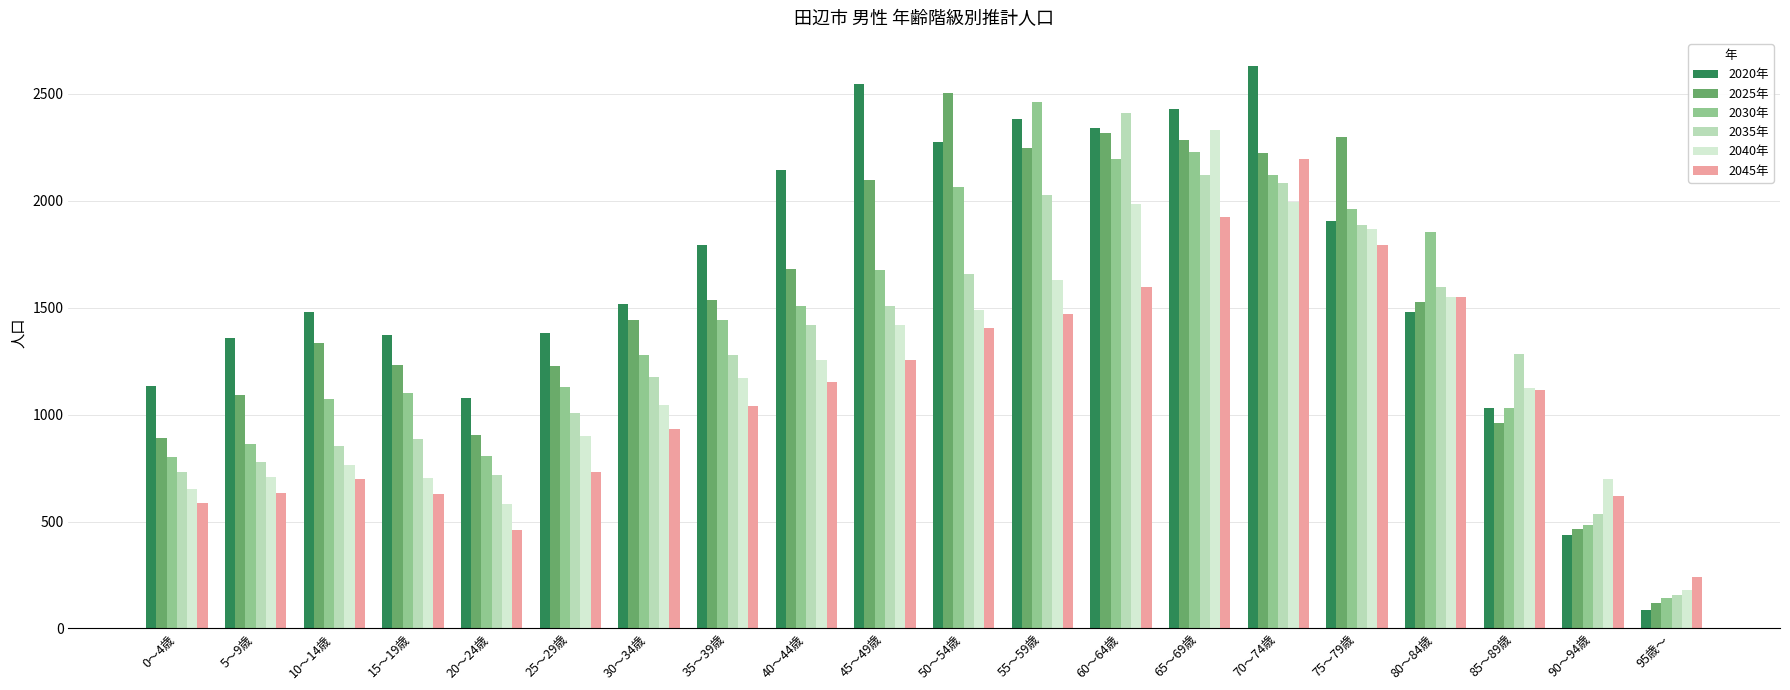

Does the chart contain stacked bars?

No